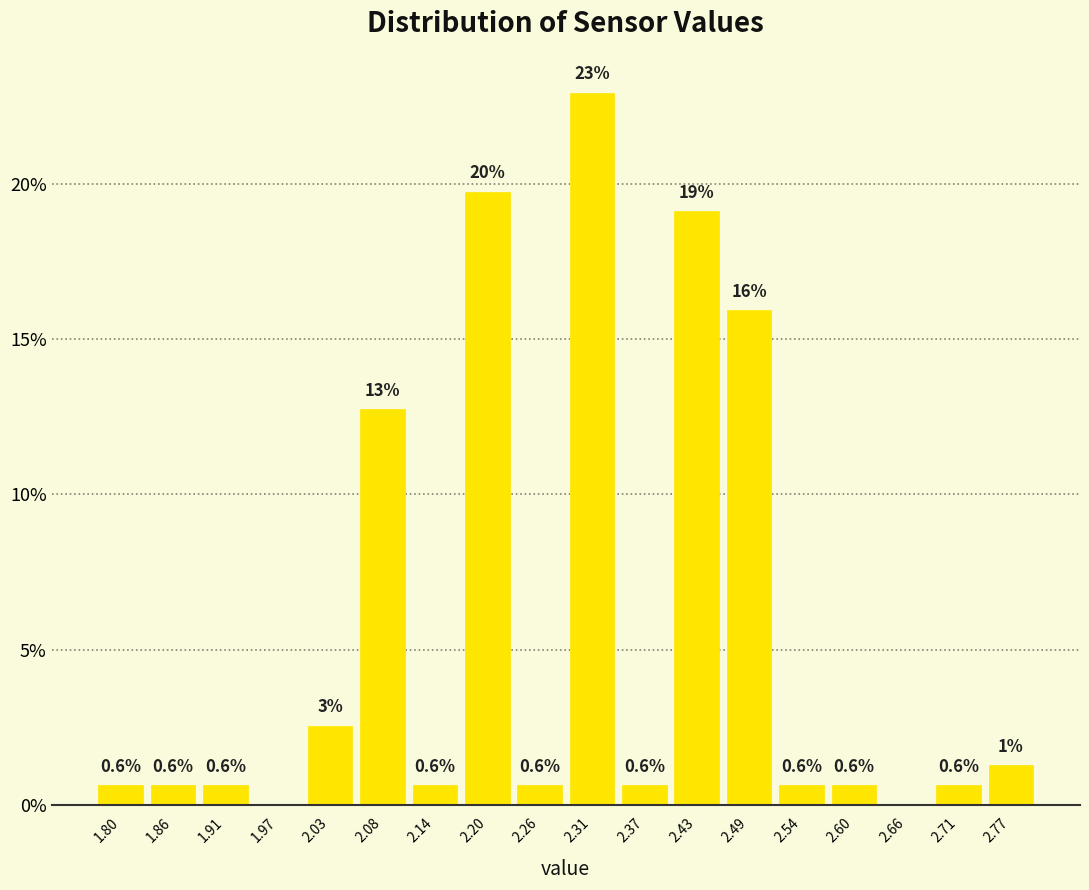

Over which range of the x-axis is the bar tallest?

2.29 to 2.34